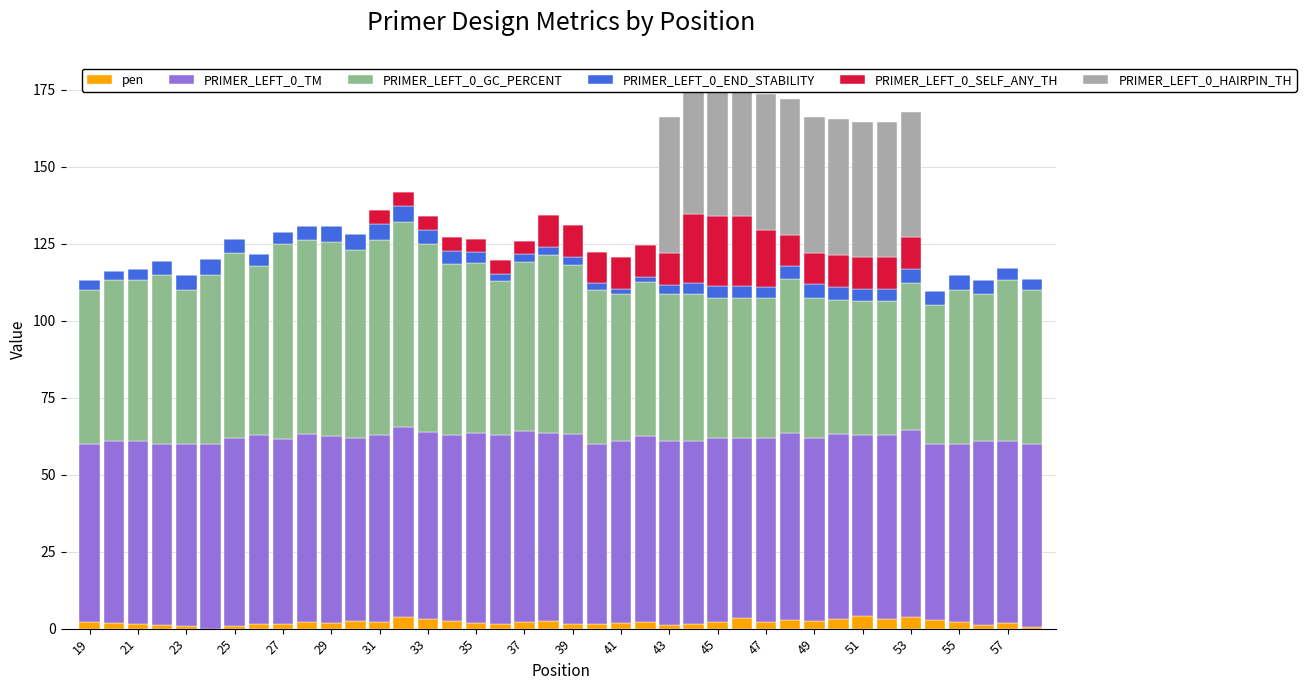

Which has a higher value, 25 or 39?

39